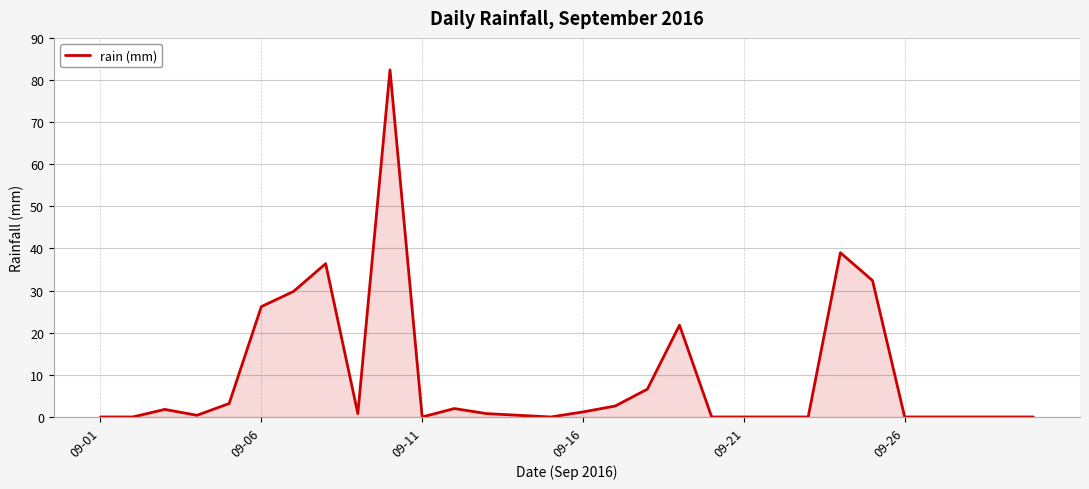

What is the maximum value shown in the chart?

82.4